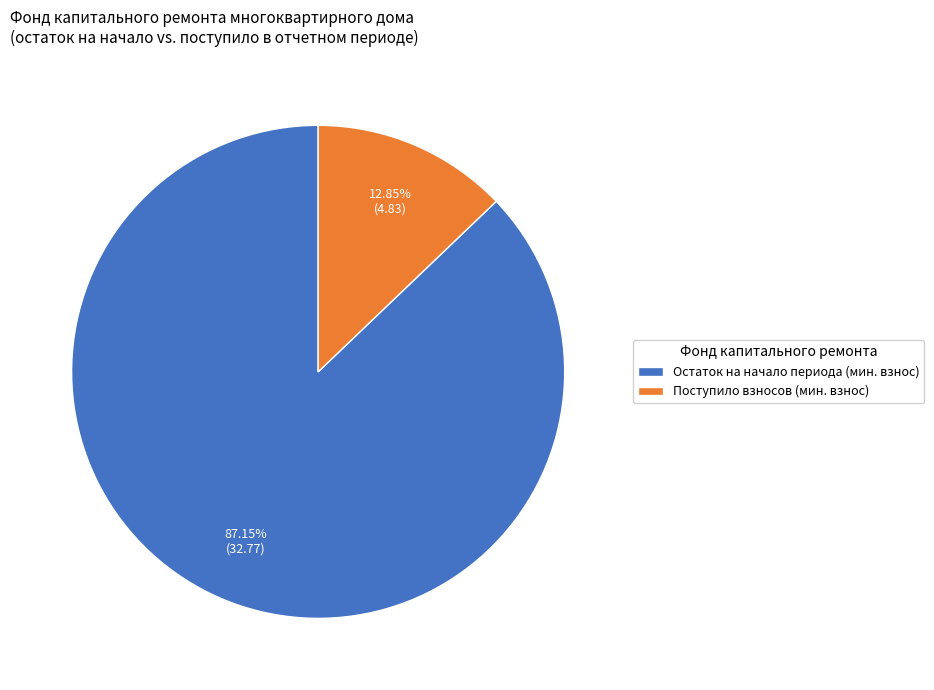

Which category accounts for the majority?

Остаток на начало периода (мин. взнос)